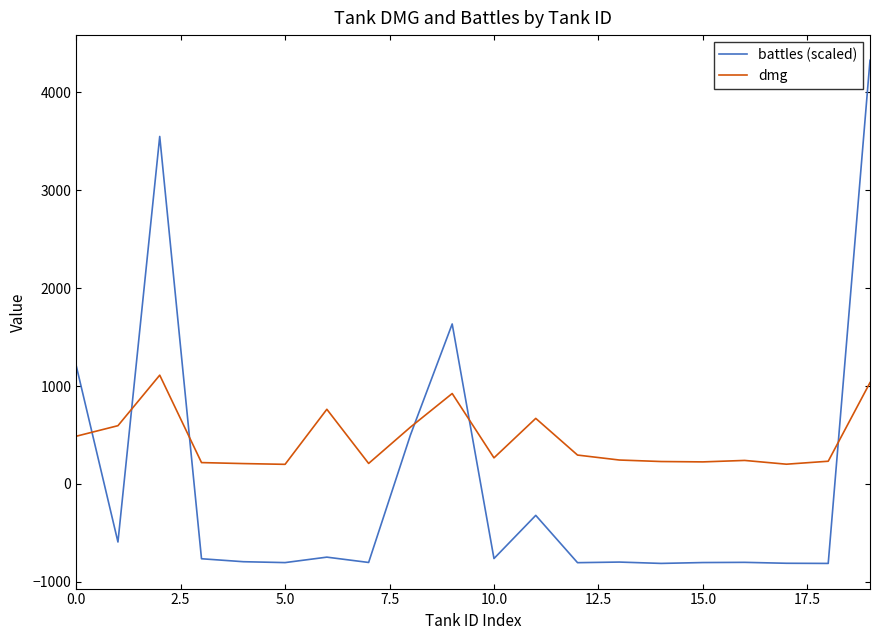

How many values in battles (scaled) are above zero?

5